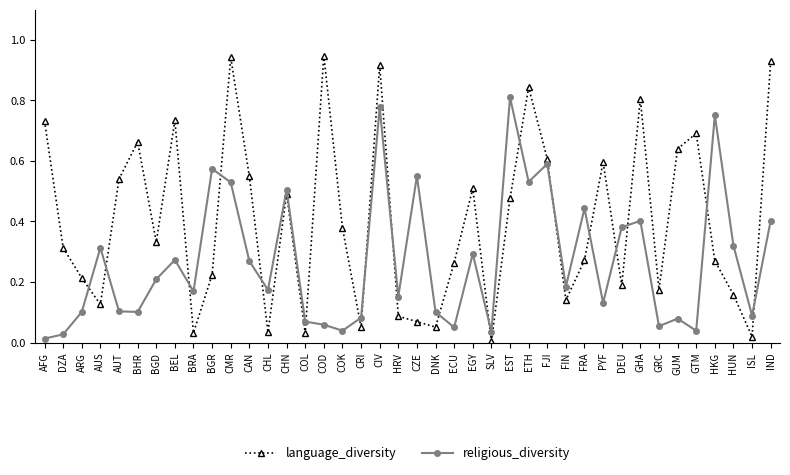

True or false: religious_diversity and language_diversity intersect in this chart.

True